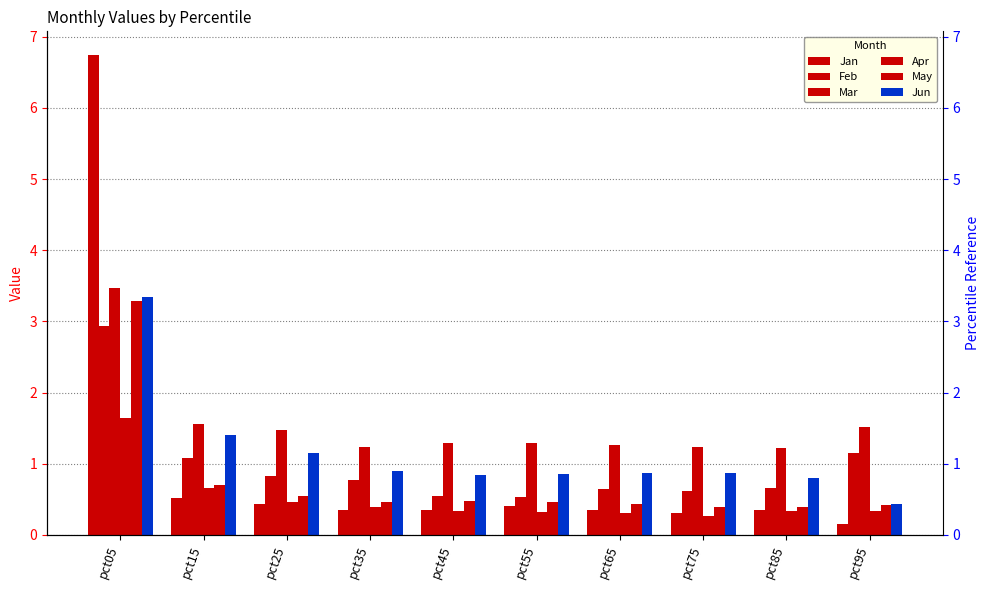

Between pct55 and pct75, which series saw the biggest shift?

Jan